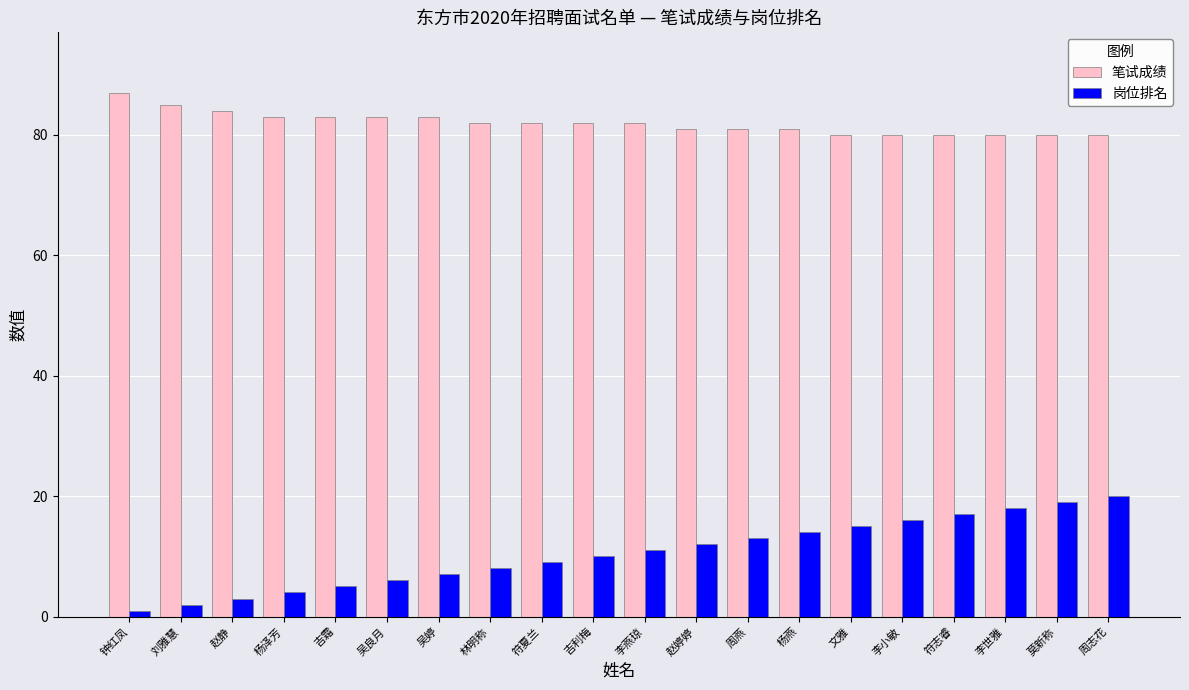

Count the number of categories in the chart.

20